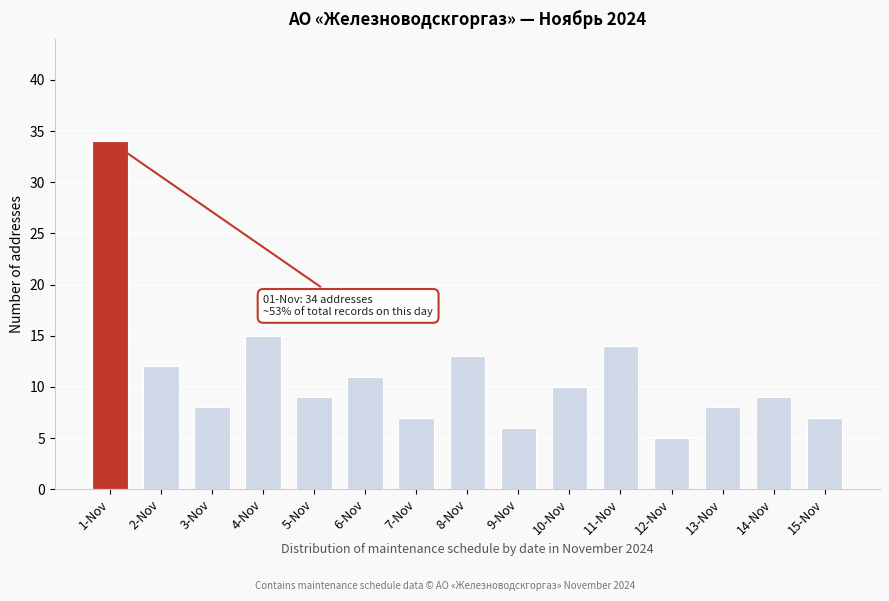

Reading left to right, list all the values displayed in this chart.

34	12	8	15	9	11	7	13	6	10	14	5	8	9	7